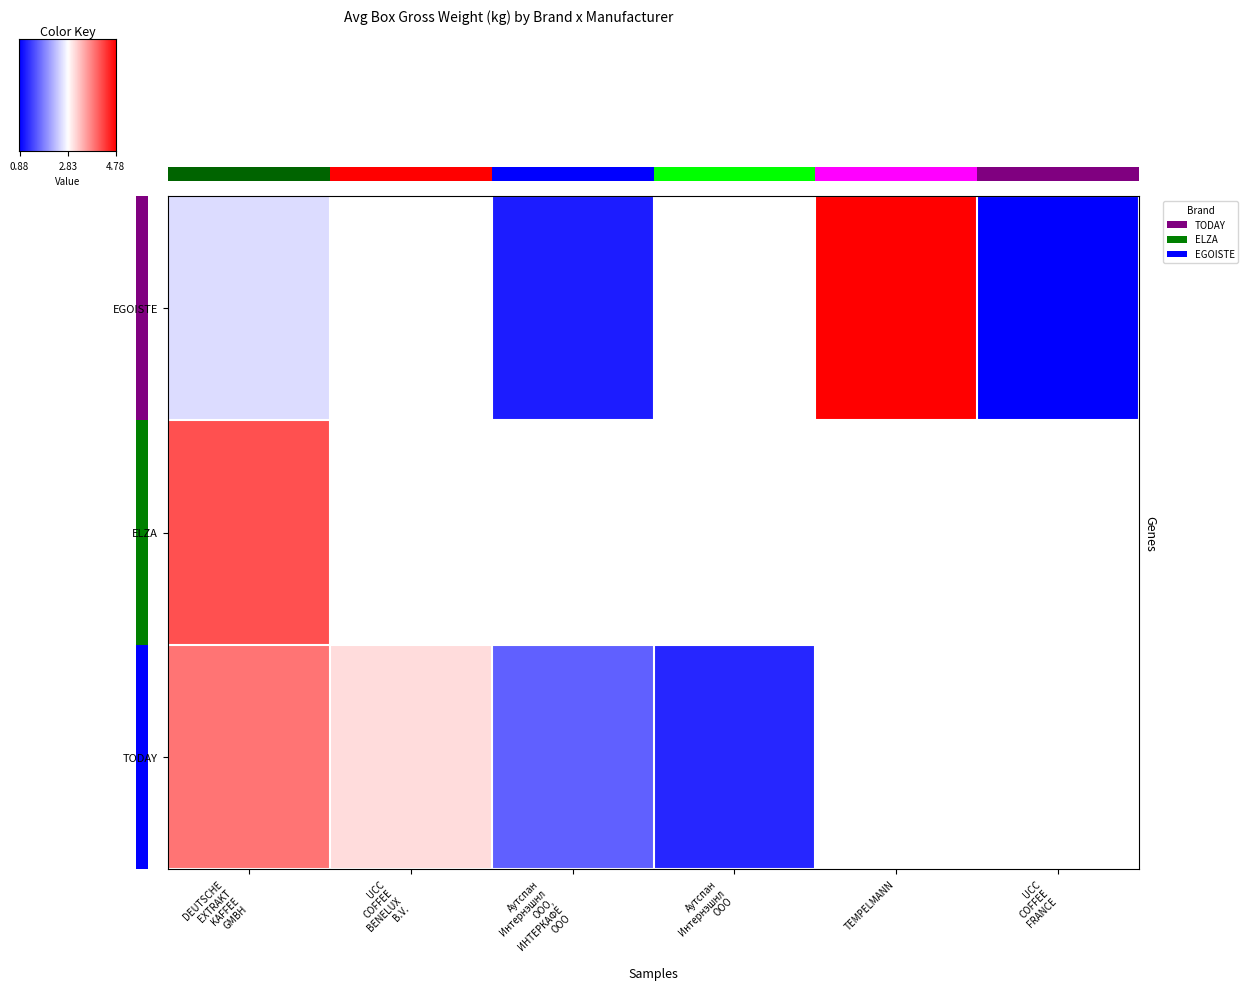

Is it true that EGOISTE equals 0.9 at UCC COFFEE FRANCE?

True